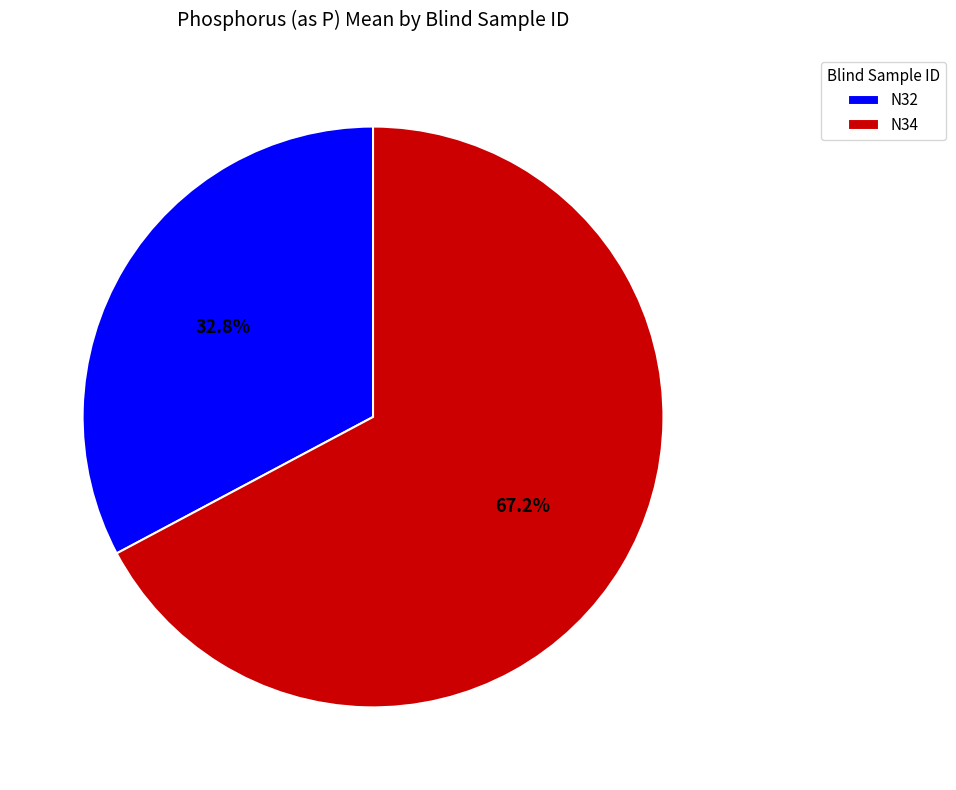

Is it true that N32 is 43% of the pie?

False